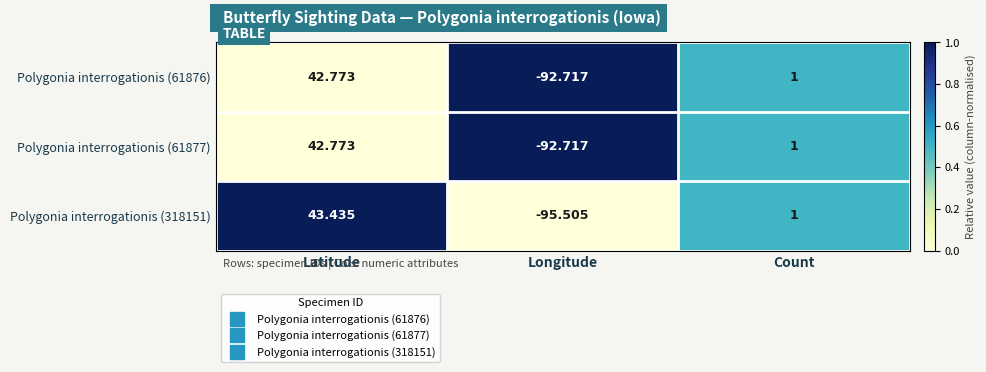

Rank the categories by Polygonia interrogationis (61876) value from highest to lowest.

Latitude, Count, Longitude